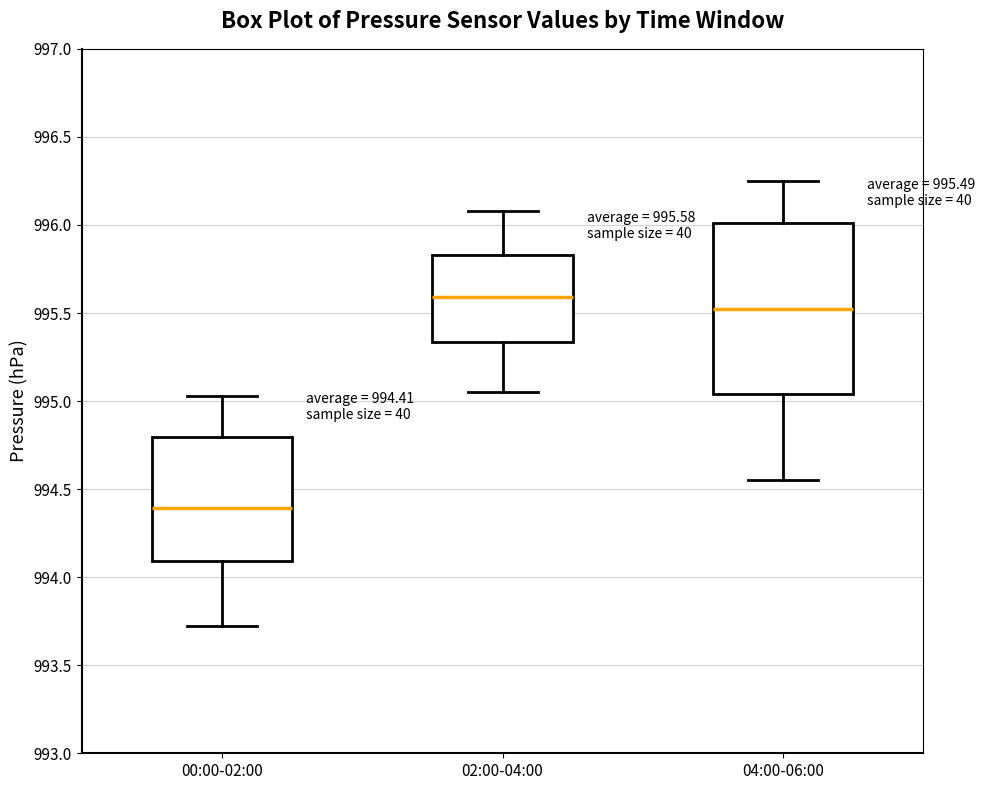

Comparing the boxes themselves (not the whiskers), which one is the tallest?

04:00-06:00